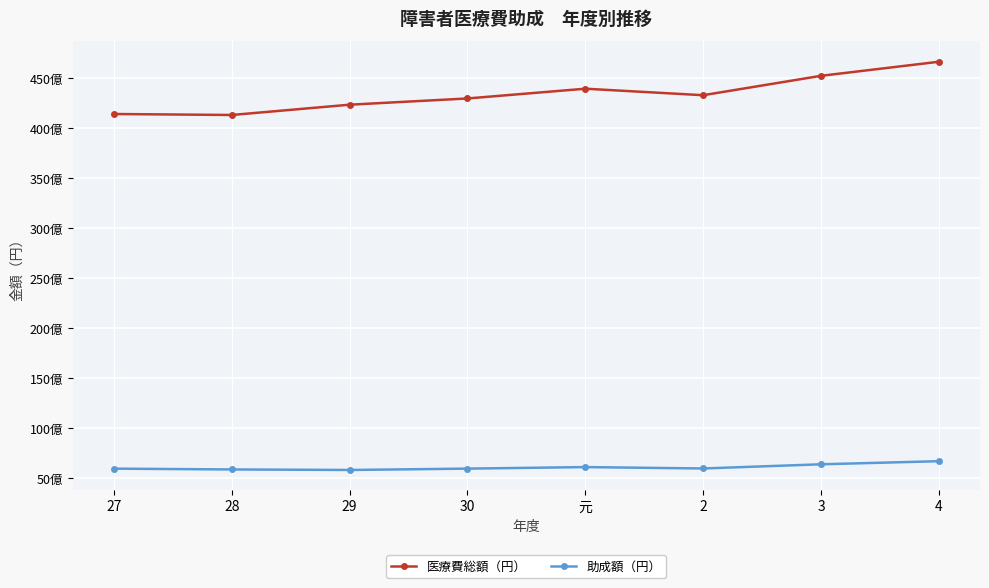

What is the sum of the 医療費総額（円） values at 2 and 27?

84730147337